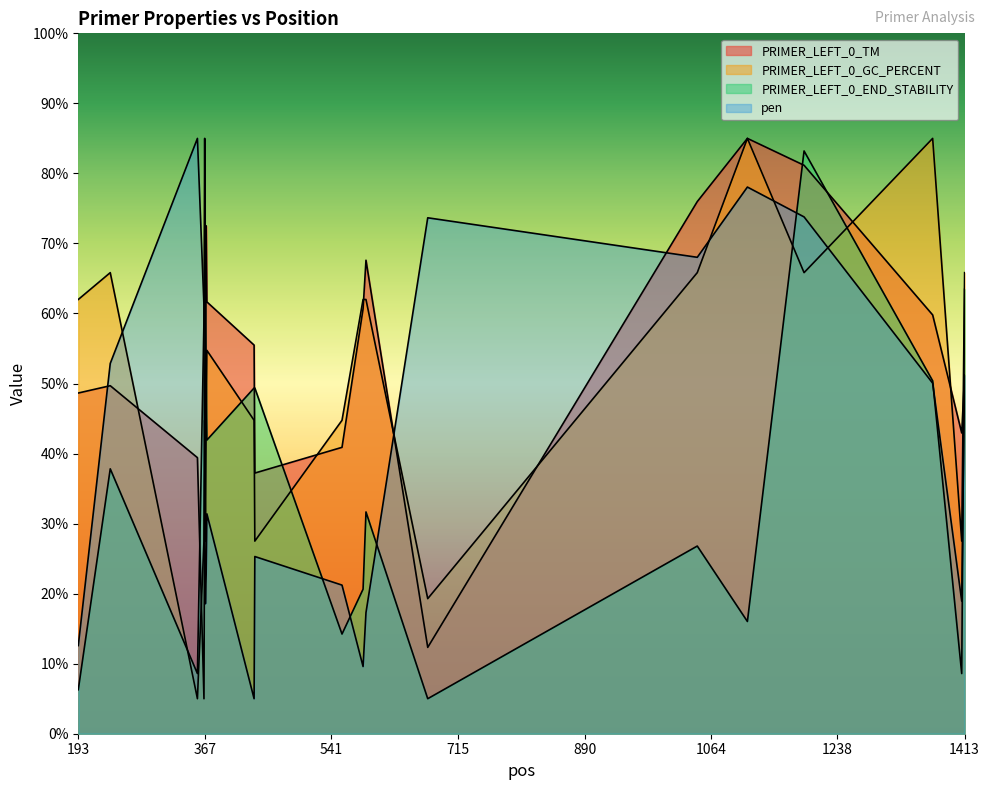

Reading left to right, what are all the values shown in this chart?

PRIMER_LEFT_0_TM: 48.6	49.7	39.4	5.0	35.9	43.3	72.5	61.7	55.5	37.2	40.9	60.7	67.6	12.3	76.0	85.0	81.2	59.8	42.9	51.2
PRIMER_LEFT_0_GC_PERCENT: 62.0	65.8	5.0	27.5	44.7	27.5	44.7	54.7	44.7	27.5	44.7	62.0	62.0	19.3	65.8	85.0	65.8	85.0	27.5	65.8
PRIMER_LEFT_0_END_STABILITY: 6.3	37.8	8.6	59.1	85.0	59.1	50.4	41.9	49.4	49.4	14.2	20.6	31.7	5.0	26.8	16.0	83.2	50.4	8.6	63.5
pen: 12.6	52.9	85.0	61.1	26.7	18.6	22.7	31.4	5.0	25.3	21.2	9.6	17.3	73.7	68.0	78.1	73.8	50.1	18.9	51.2